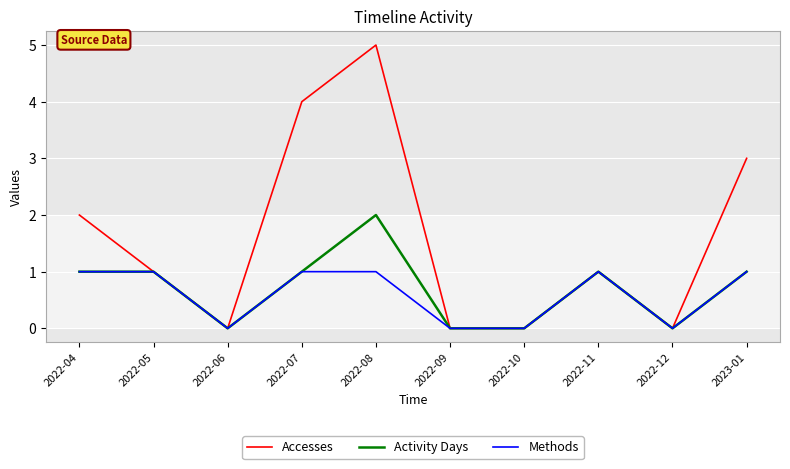

At which label does Accesses reach its peak?

2022-08